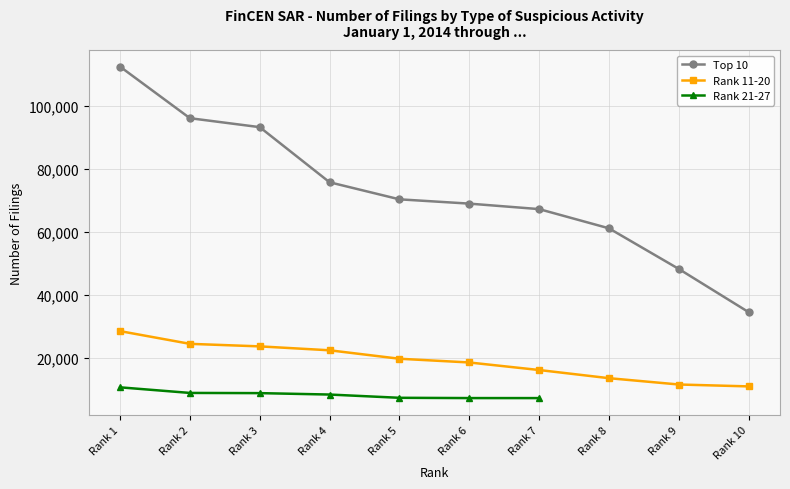

True or false: Top 10 has a value of 99961 at Rank 6.

False